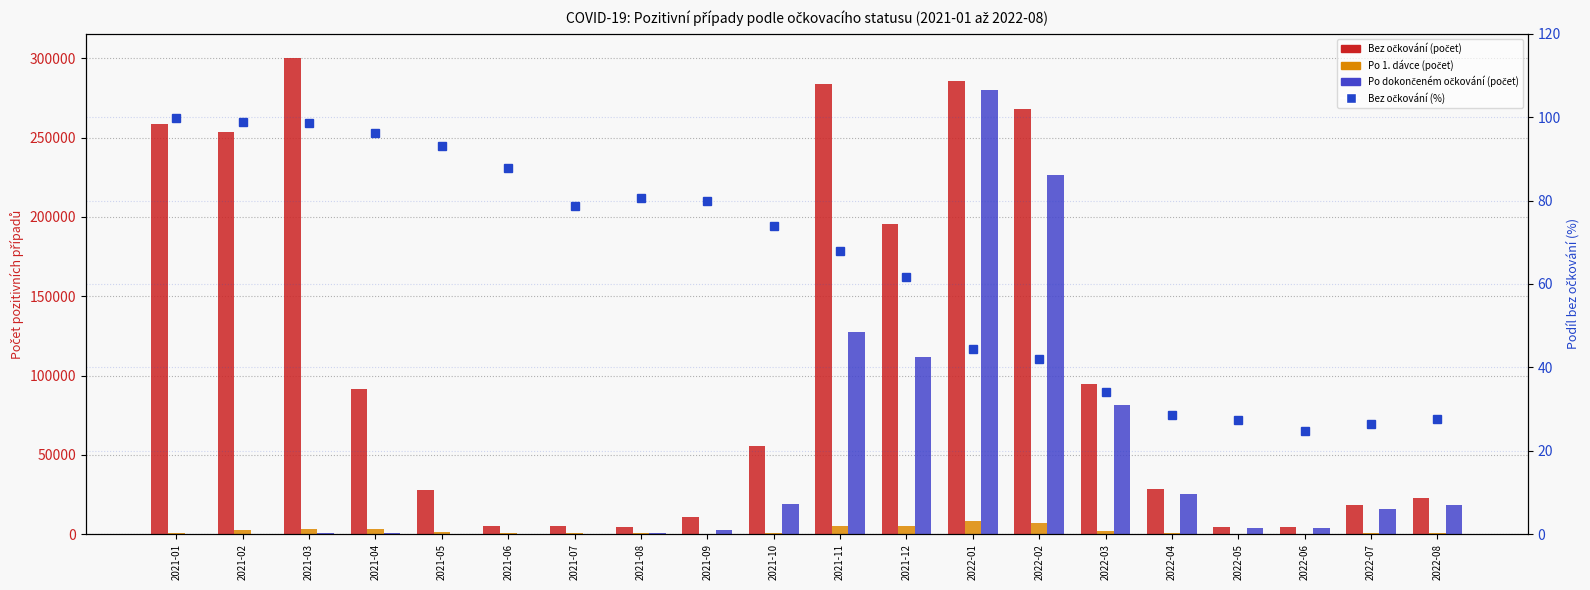

At which category is the sum across all series the highest?

2022-01